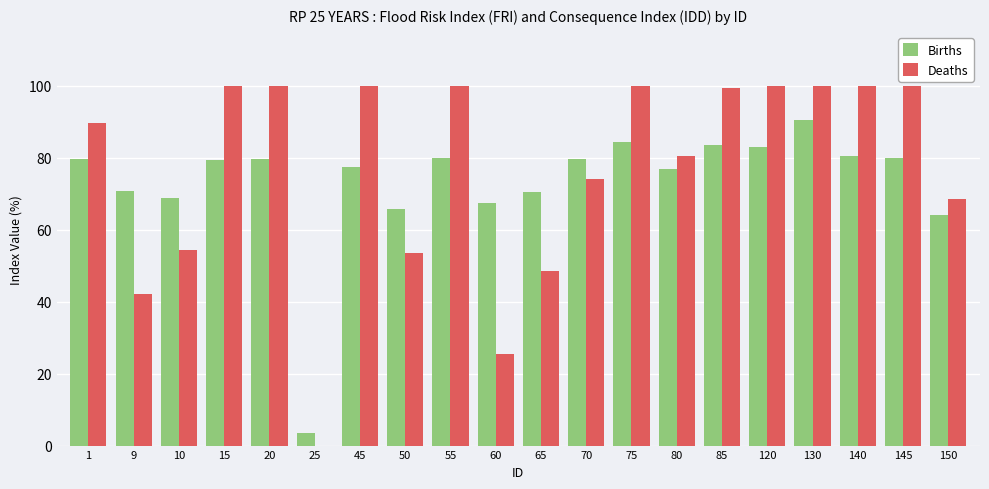

How many distinct data groups are displayed?

2